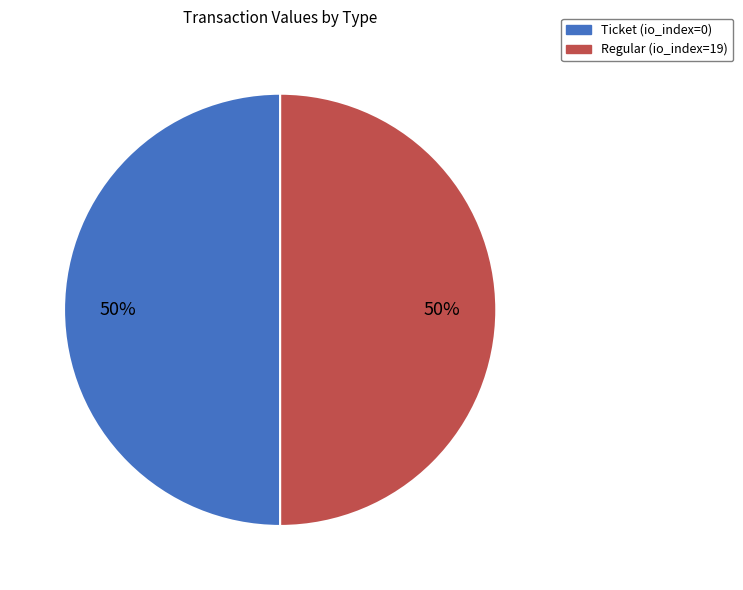

How many slices are in this pie chart?

2